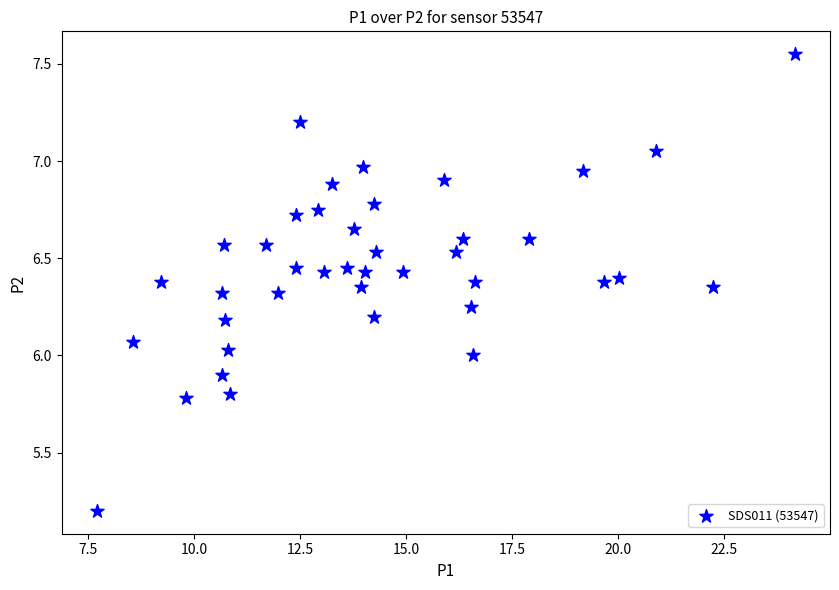

What is the range of X values (max minus min)?

16.5